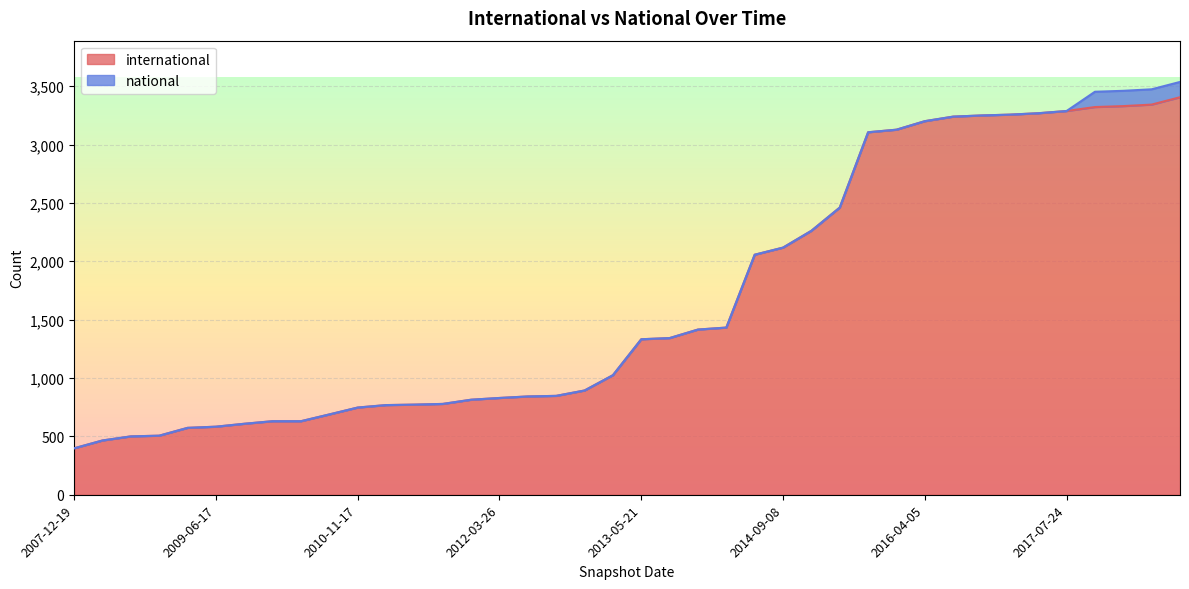

What is the value of the 12th point from the left?

768